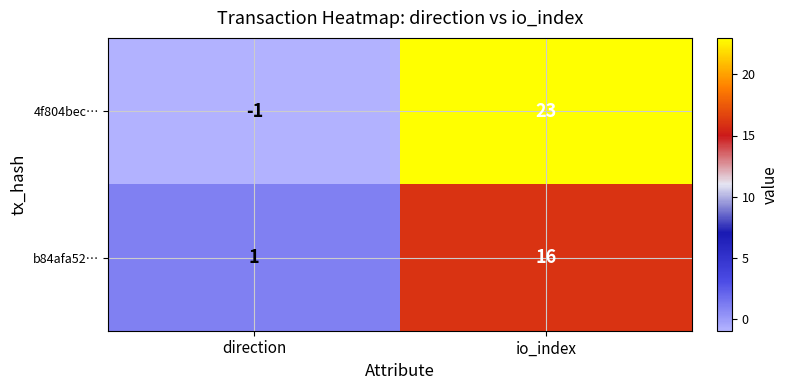

Is the value of b84afa52… at direction greater than the value of 4f804bec… at io_index?

No